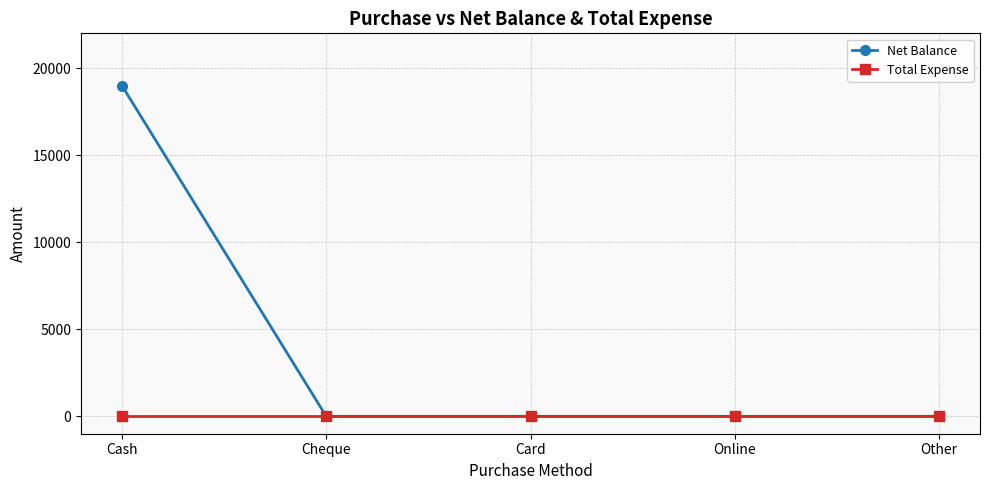

Which series has the largest total across all categories?

Net Balance